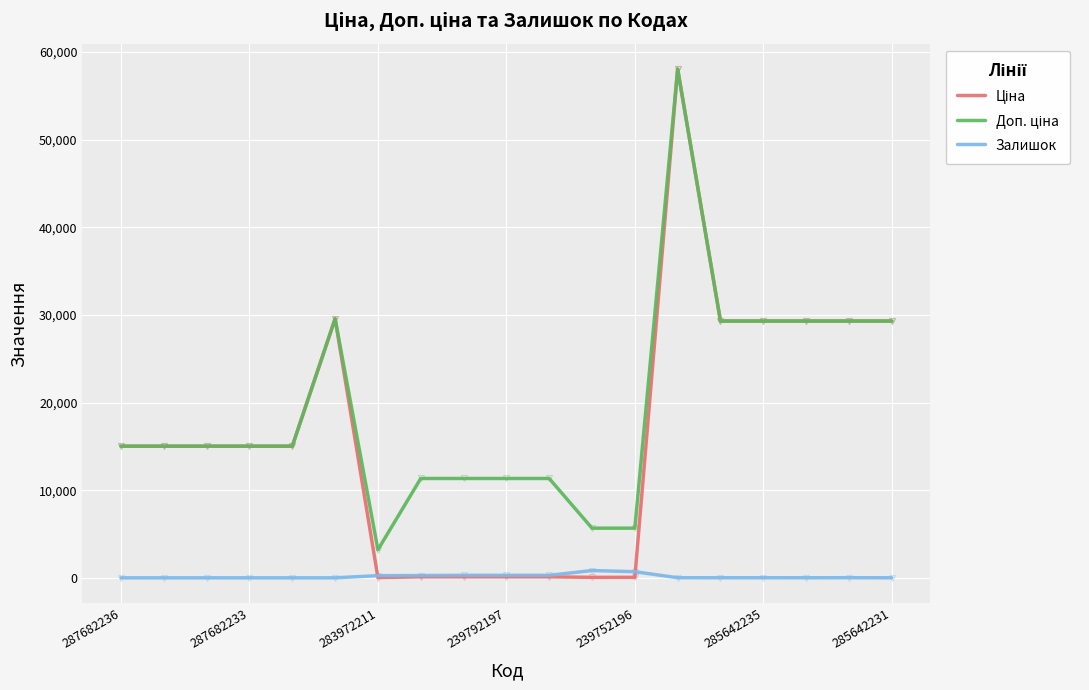

What is the maximum value shown in the chart?

58037.0